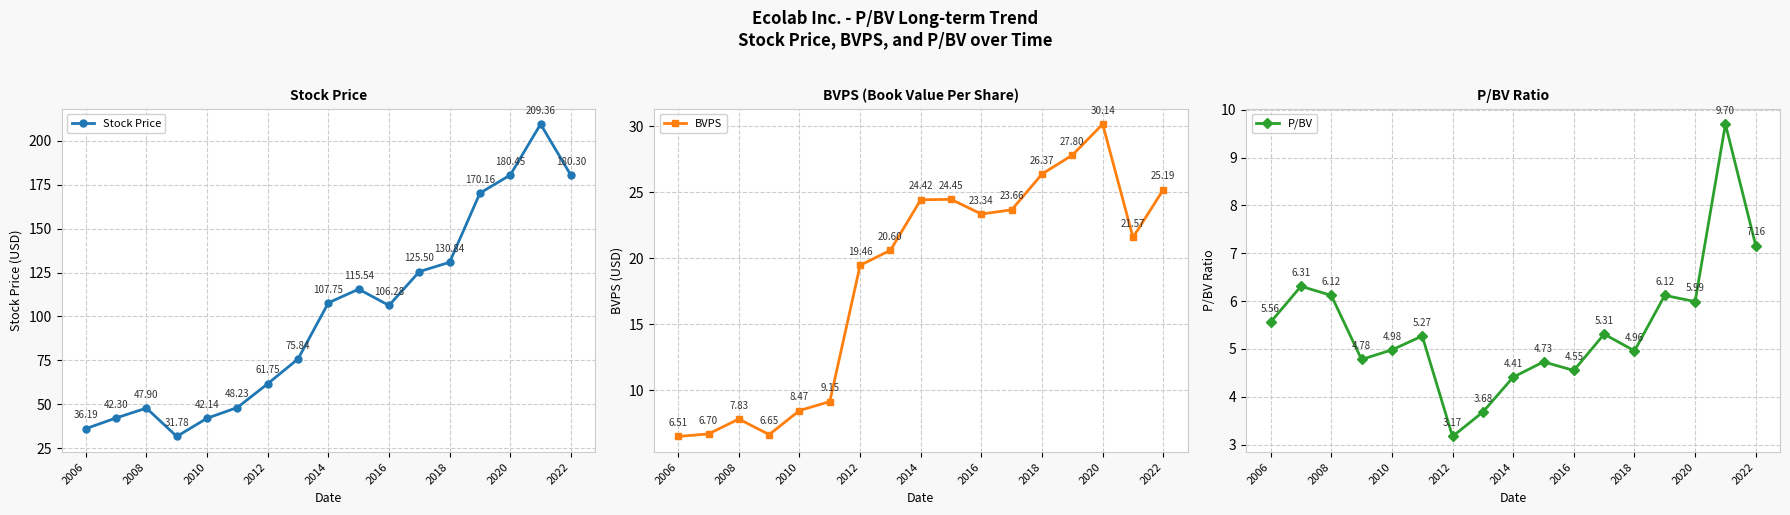

What is the sum of the BVPS values at 2008 and 2012?

27.3